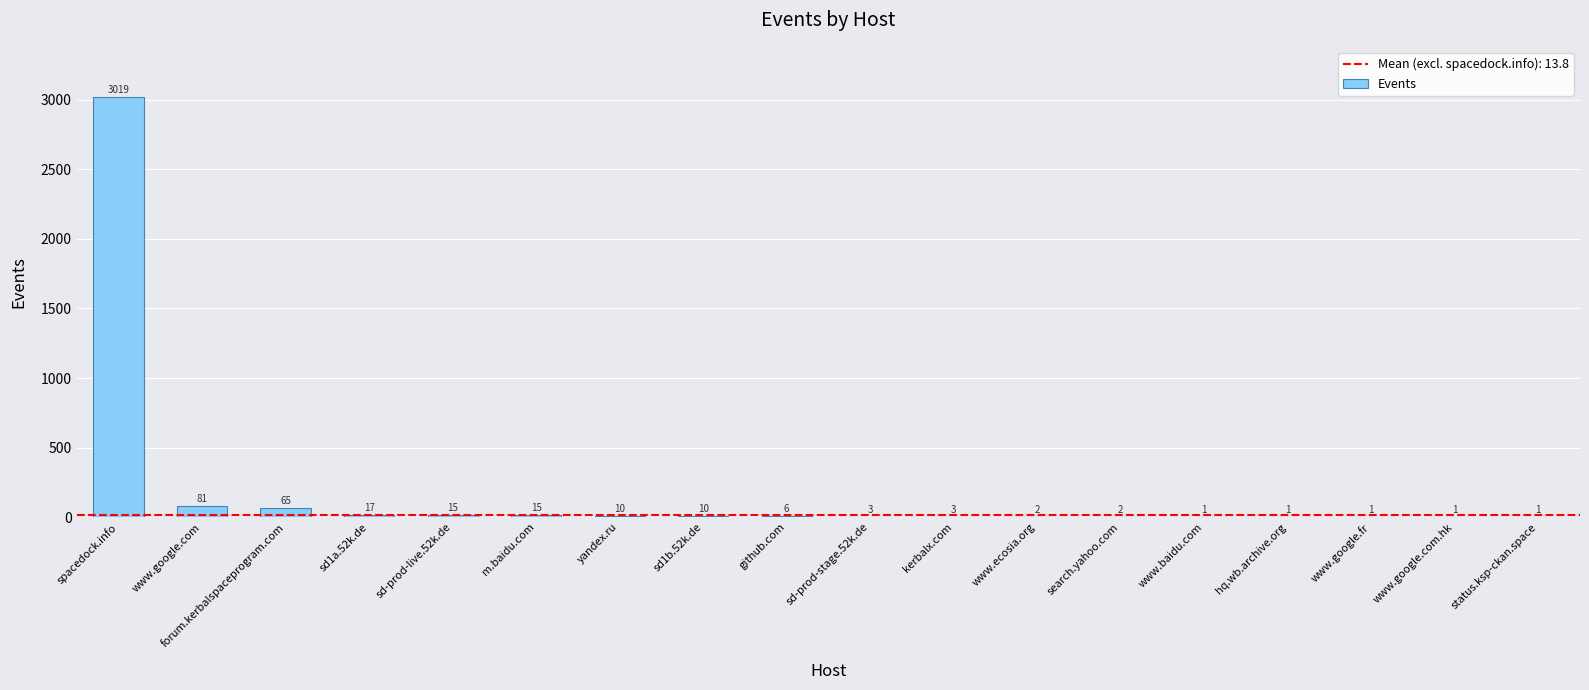

Which category has the highest value across all series?

spacedock.info